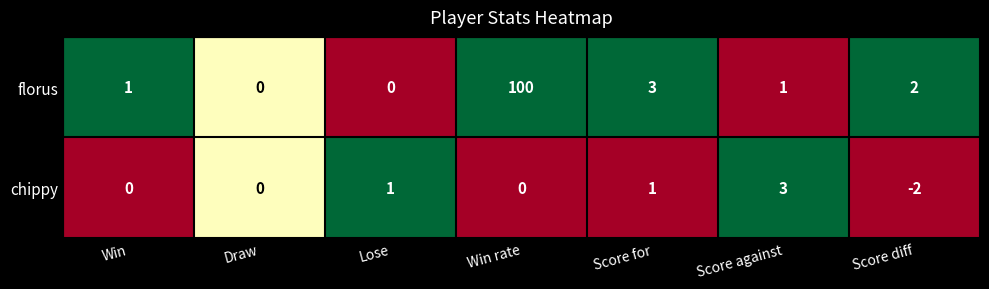

At which category is the sum across all series the highest?

Win rate